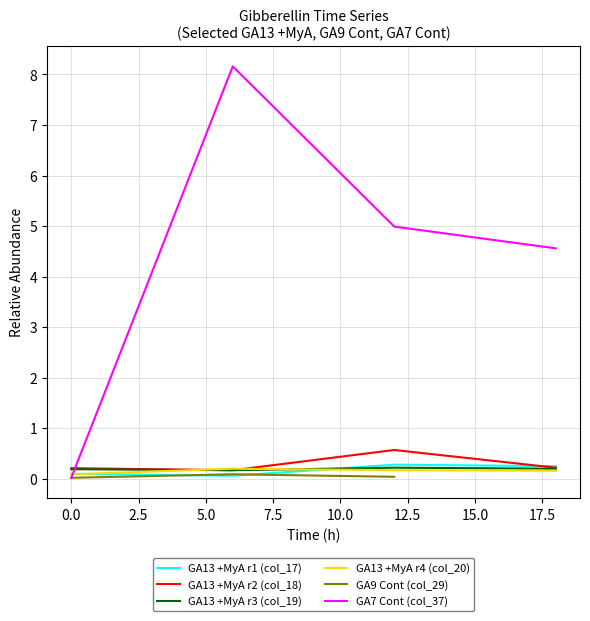

True or false: GA13 MyA r3 and GA13 MyA r1 cross at least once.

False